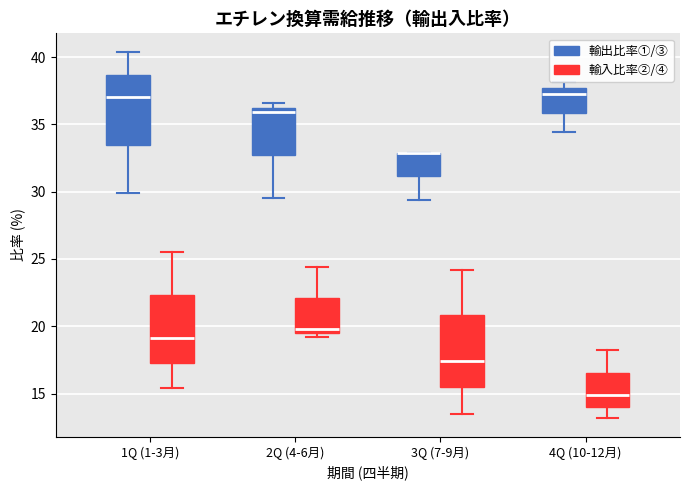

Reading left to right, read every box against the y-axis: the position of its median line, the range the box covers, and the ends of its whiskers. The values are not printed on the chart, so give them approximately, as read against the axis.

1Q (1-3月) (輸出比率①/③): median 37.0, box 33.5 to 38.5, whiskers 30.0 to 40.5
1Q (1-3月) (輸入比率②/④): median 19.0, box 17.5 to 22.5, whiskers 15.5 to 25.5
2Q (4-6月) (輸出比率①/③): median 36.0, box 32.5 to 36.5, whiskers 29.5 to 36.5 (just above the box's upper edge)
2Q (4-6月) (輸入比率②/④): median 20.0, box 19.5 to 22.0, whiskers 19.0 to 24.5
3Q (7-9月) (輸出比率①/③): median 33.0 (drawn on the box's upper edge), box 31.0 to 33.0, whiskers 29.5 to 33.0
3Q (7-9月) (輸入比率②/④): median 17.5, box 15.5 to 21.0, whiskers 13.5 to 24.0
4Q (10-12月) (輸出比率①/③): median 37.5 (just below the box's upper edge), box 36.0 to 37.5, whiskers 34.5 to 38.0
4Q (10-12月) (輸入比率②/④): median 15.0, box 14.0 to 16.5, whiskers 13.0 to 18.0